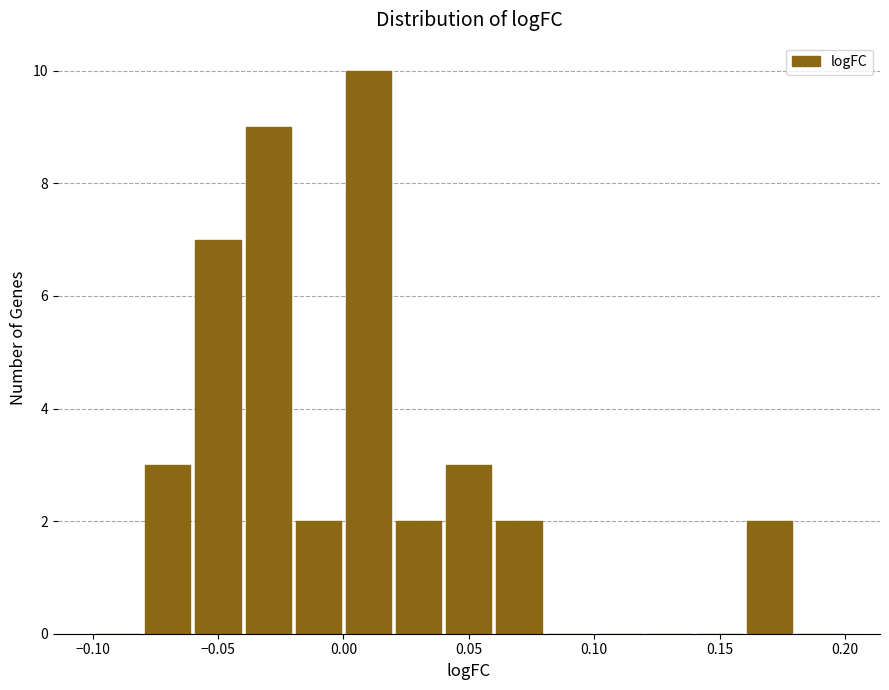

Reading left to right, transcribe this chart: for each bar, give the range it covers on the x-axis and its height. The values are not printed on the chart, so give them approximately, as read against the axis.

-0.10 to -0.08: 0
-0.08 to -0.06: 3
-0.06 to -0.04: 7
-0.04 to -0.02: 9
-0.02 to 0.00: 2
0.00 to 0.02: 10
0.02 to 0.04: 2
0.04 to 0.06: 3
0.06 to 0.08: 2
0.08 to 0.10: 0
0.10 to 0.12: 0
0.12 to 0.14: 0
0.14 to 0.16: 0
0.16 to 0.18: 2
0.18 to 0.20: 0